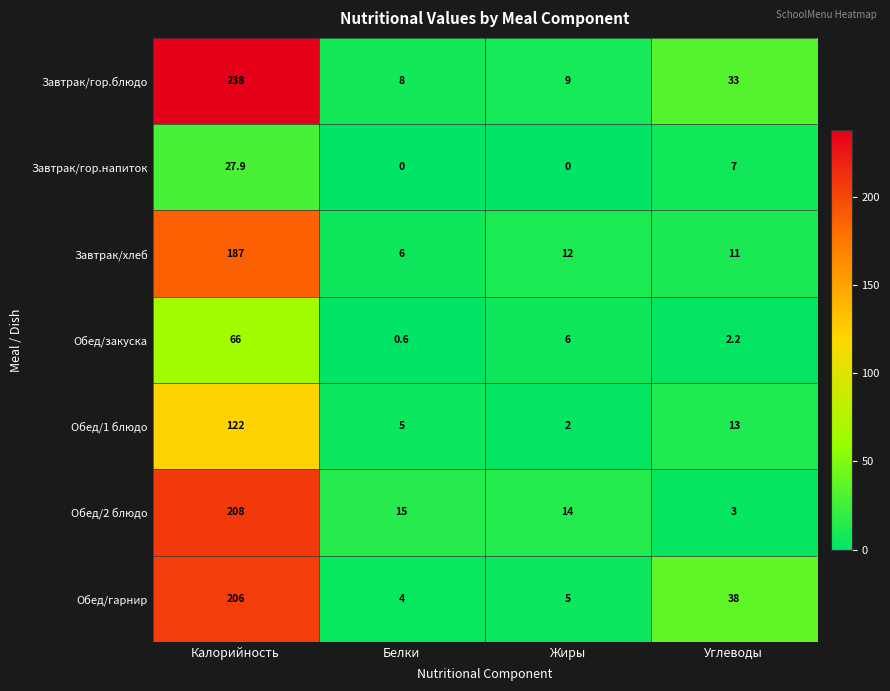

What is the difference between the maximum and minimum values in the Обед/2 блюдо series?

205.0